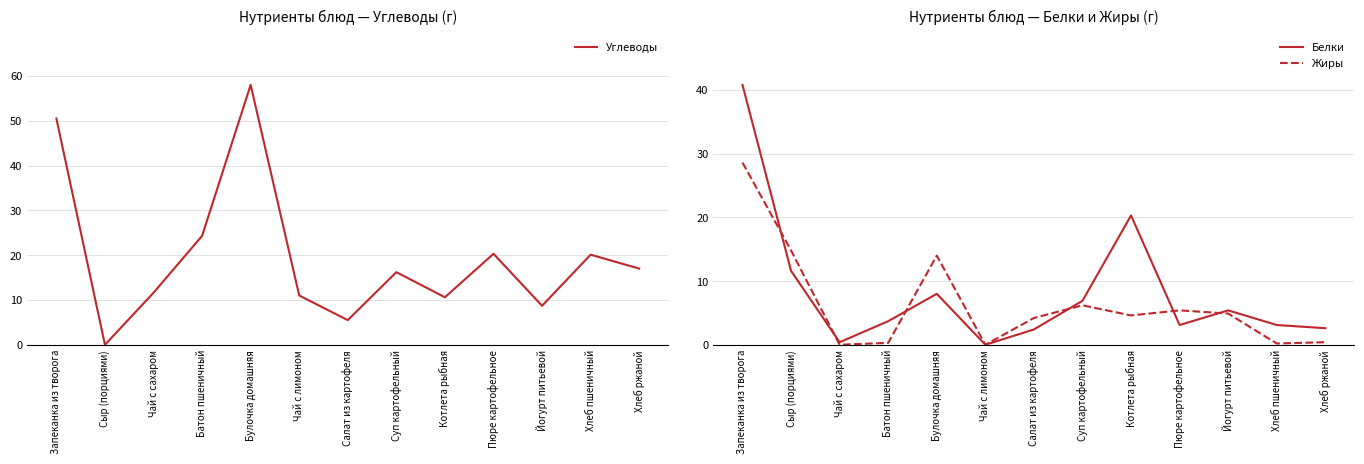

Where do Белки and Жиры first cross each other?

Запеканка из творога and Сыр (порциями)